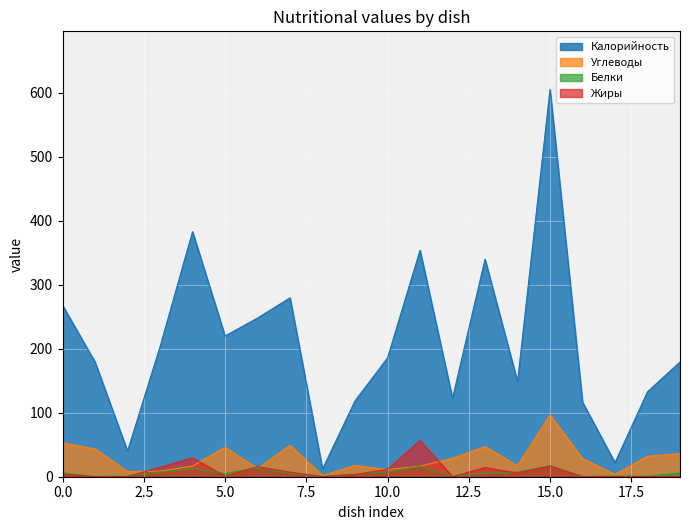

Rank the series by their maximum value, from highest to lowest.

Калорийность, Углеводы, Жиры, Белки